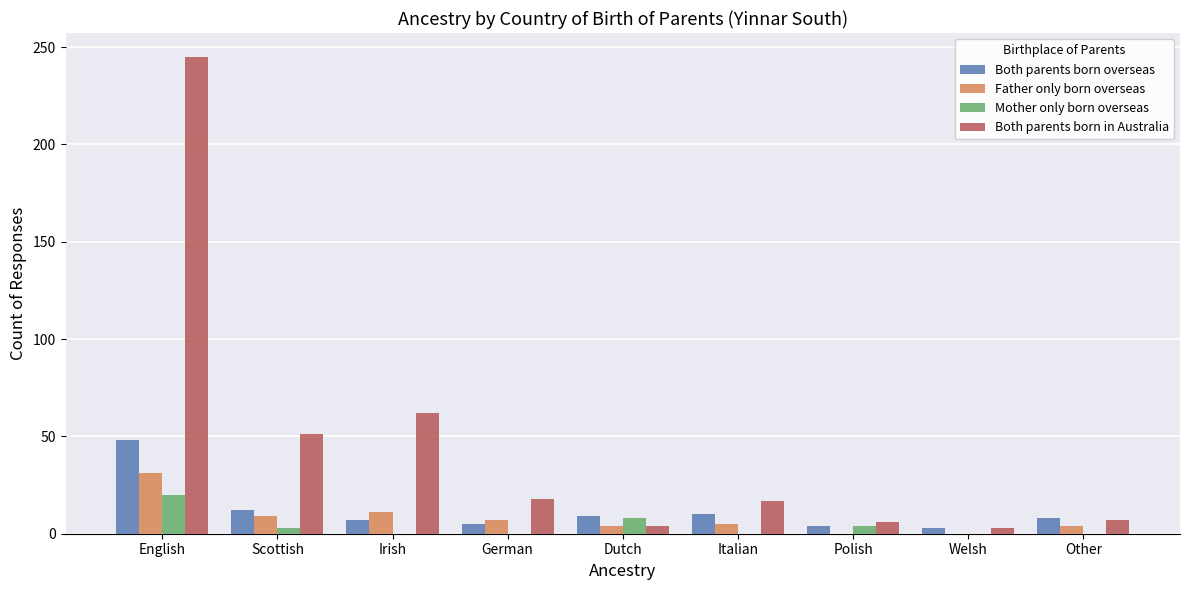

Which series changed the most between English and Other?

Both parents born in Australia